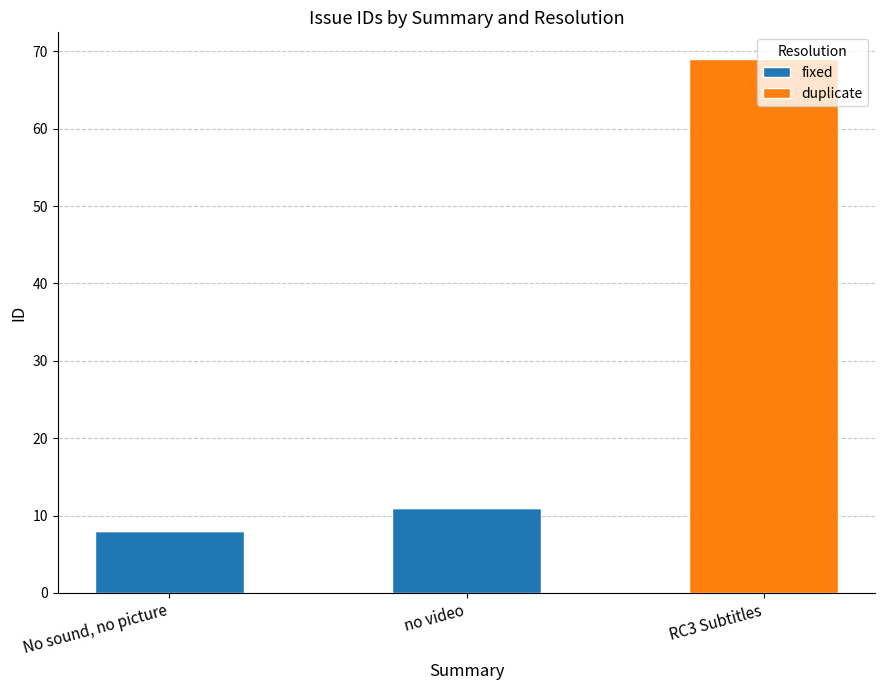

Are the bars horizontal?

No